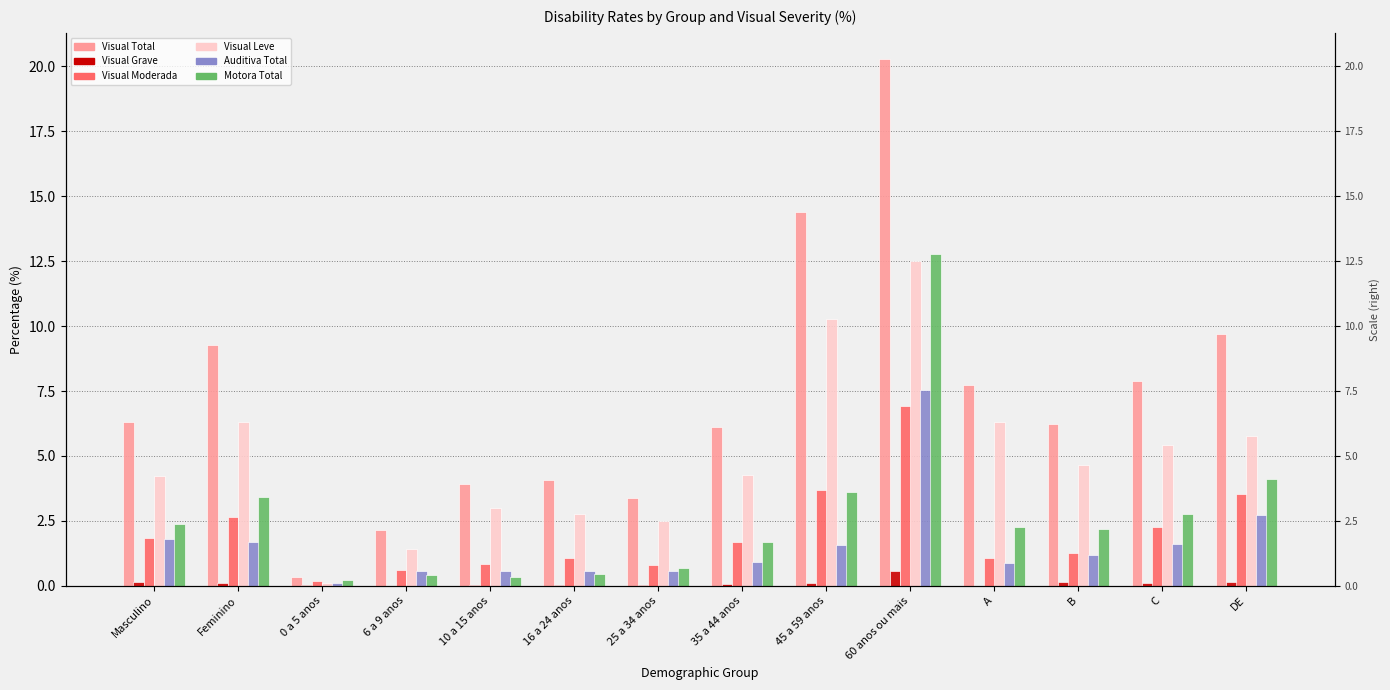

How many data points does each series have?

14